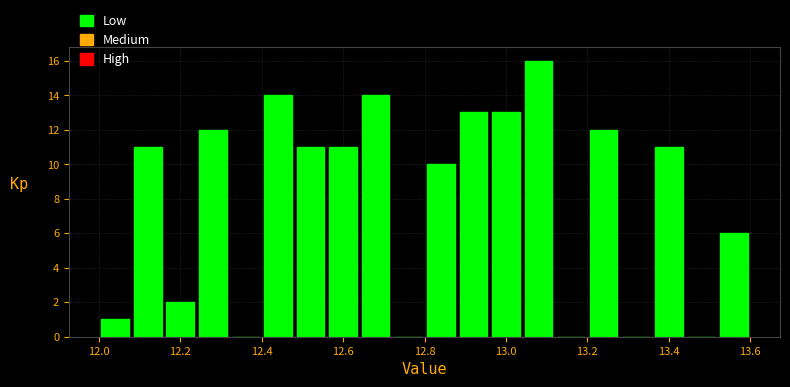

Reading left to right, list every bar in this chart as the range it spans on the x-axis followed by its height. The values are not printed on the chart, so give them approximately, as read against the axis.

12.00 to 12.08: 1
12.08 to 12.16: 11
12.16 to 12.24: 2
12.24 to 12.32: 12
12.32 to 12.40: 0
12.40 to 12.48: 14
12.48 to 12.56: 11
12.56 to 12.64: 11
12.64 to 12.72: 14
12.72 to 12.80: 0
12.80 to 12.88: 10
12.88 to 12.96: 13
12.96 to 13.04: 13
13.04 to 13.12: 16
13.12 to 13.20: 0
13.20 to 13.28: 12
13.28 to 13.36: 0
13.36 to 13.44: 11
13.44 to 13.52: 0
13.52 to 13.60: 6